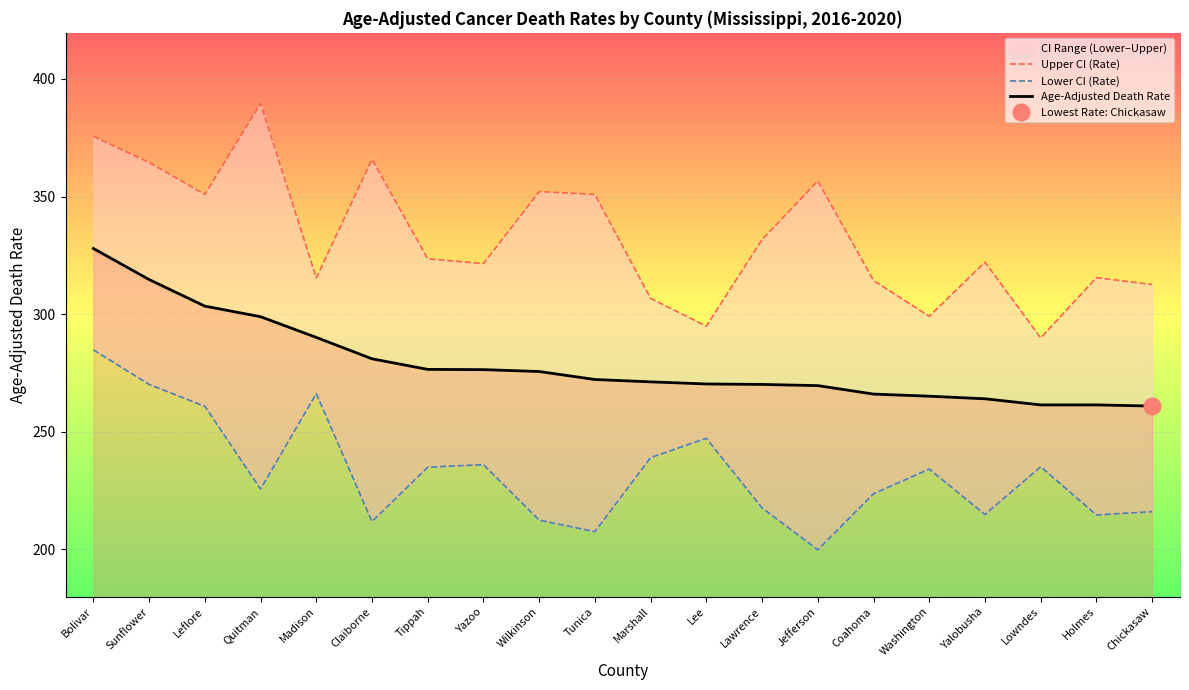

What is the sum of all Lower CI (Rate) values?

4651.9